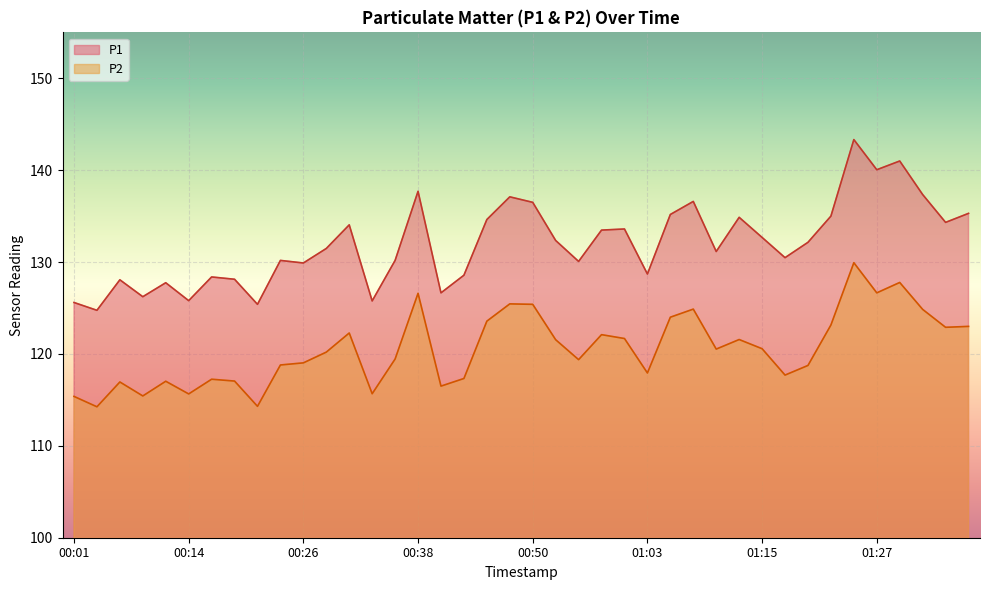

What is the value of the P1 point at the 38th from the left?

137.3